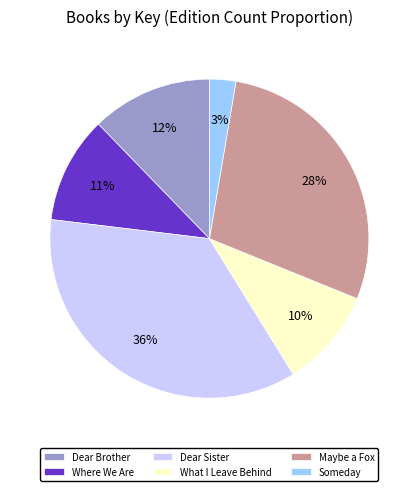

What percentage is the Where We Are slice, to the nearest percent?

11%